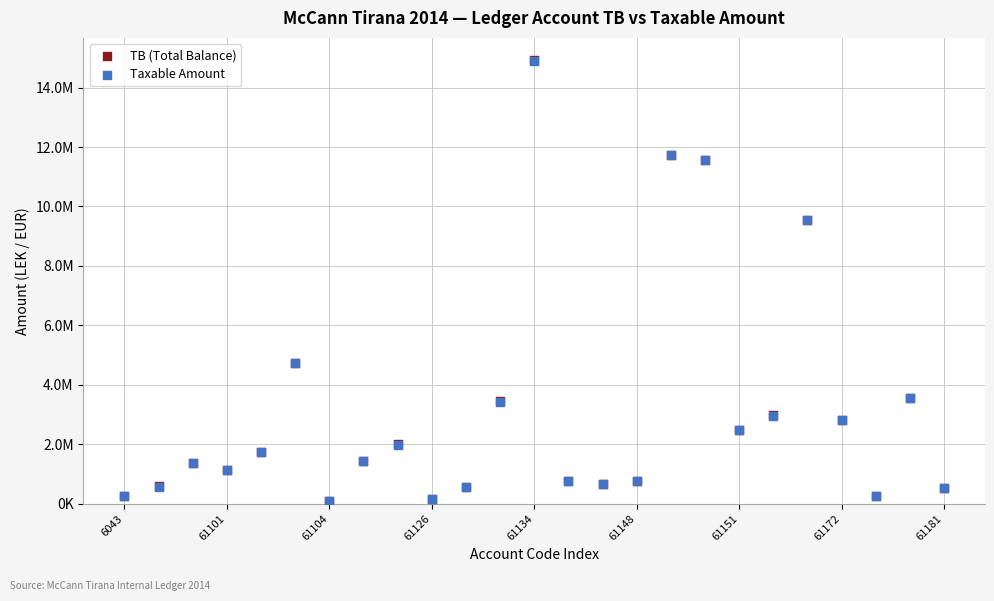

Which series has the widest spread of Y values?

TB (Total Balance)